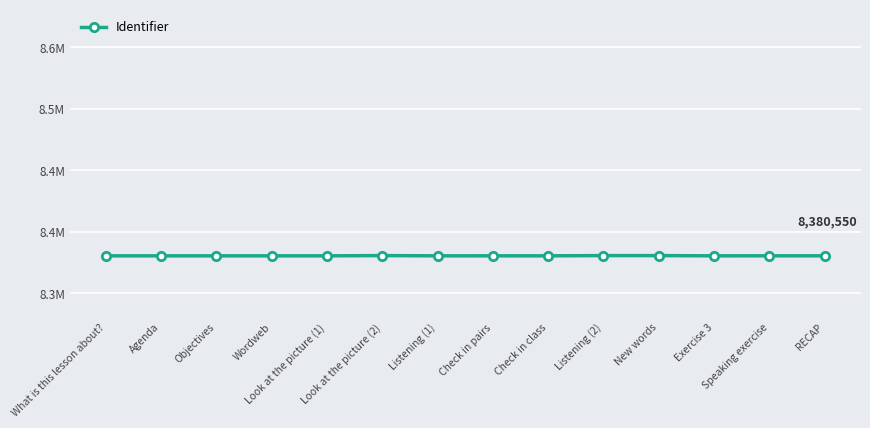

How many points are higher than both their immediate neighbors (excluding endpoints)?

3